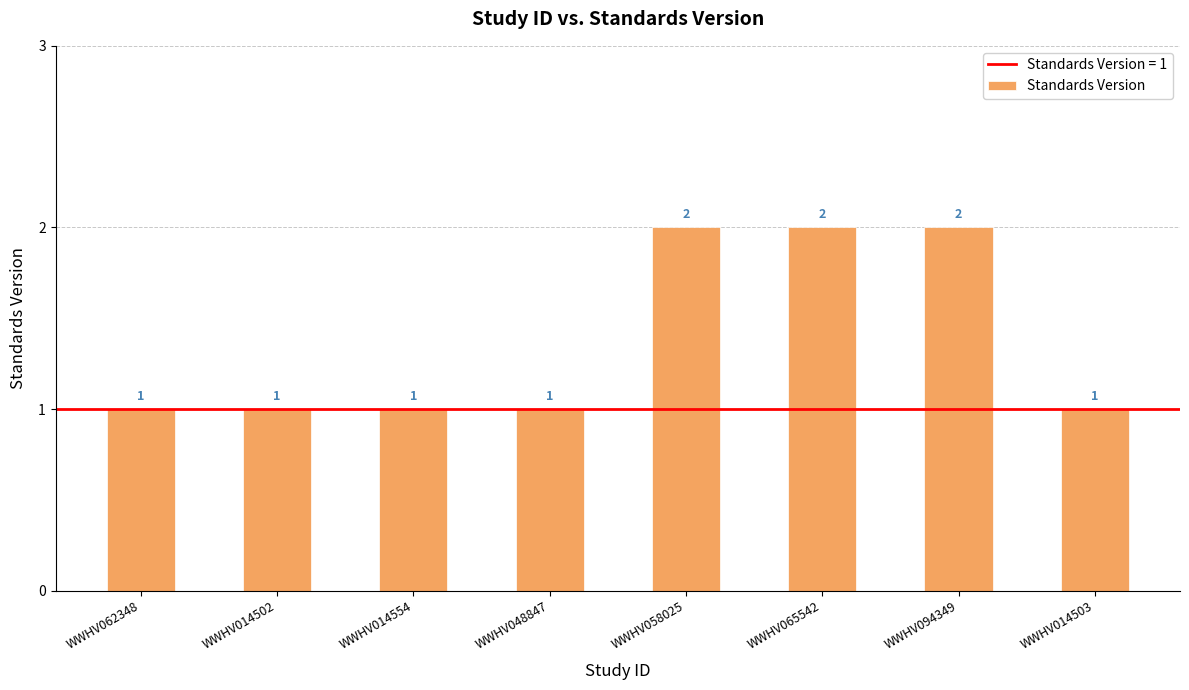

Does the chart contain stacked bars?

No